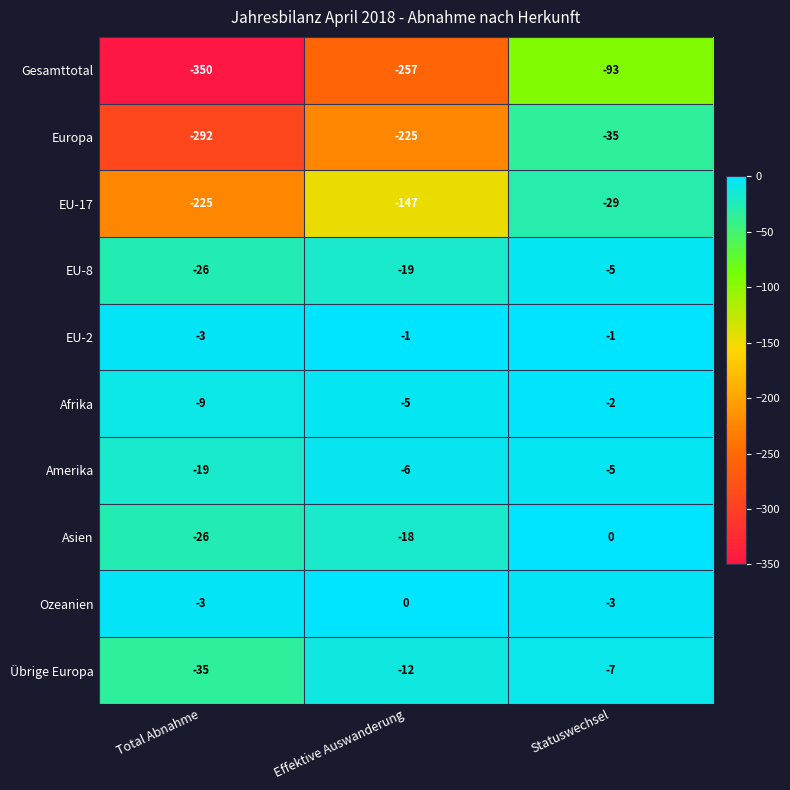

What is the total value across all series at Effektive Auswanderung?

-690